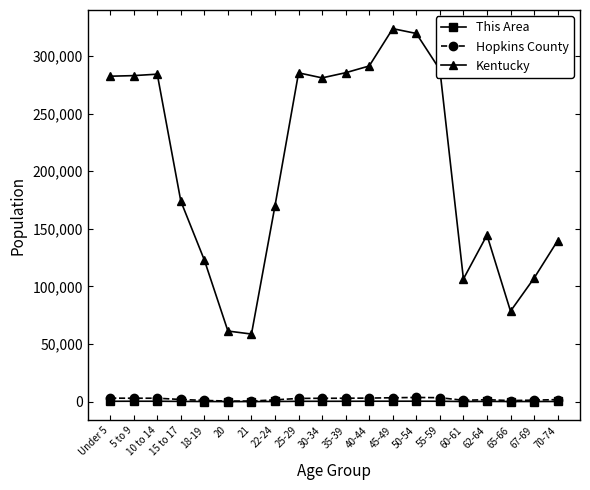

Which series has the widest spread of values?

Kentucky